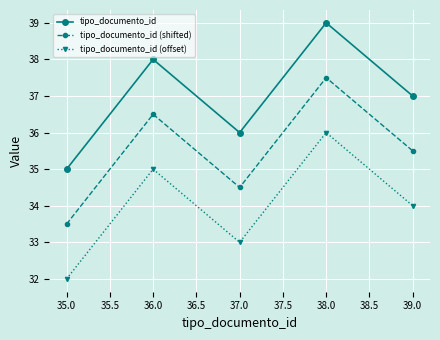

List the series in order of their overall mean, highest first.

tipo_documento_id, tipo_documento_id (shifted), tipo_documento_id (offset)